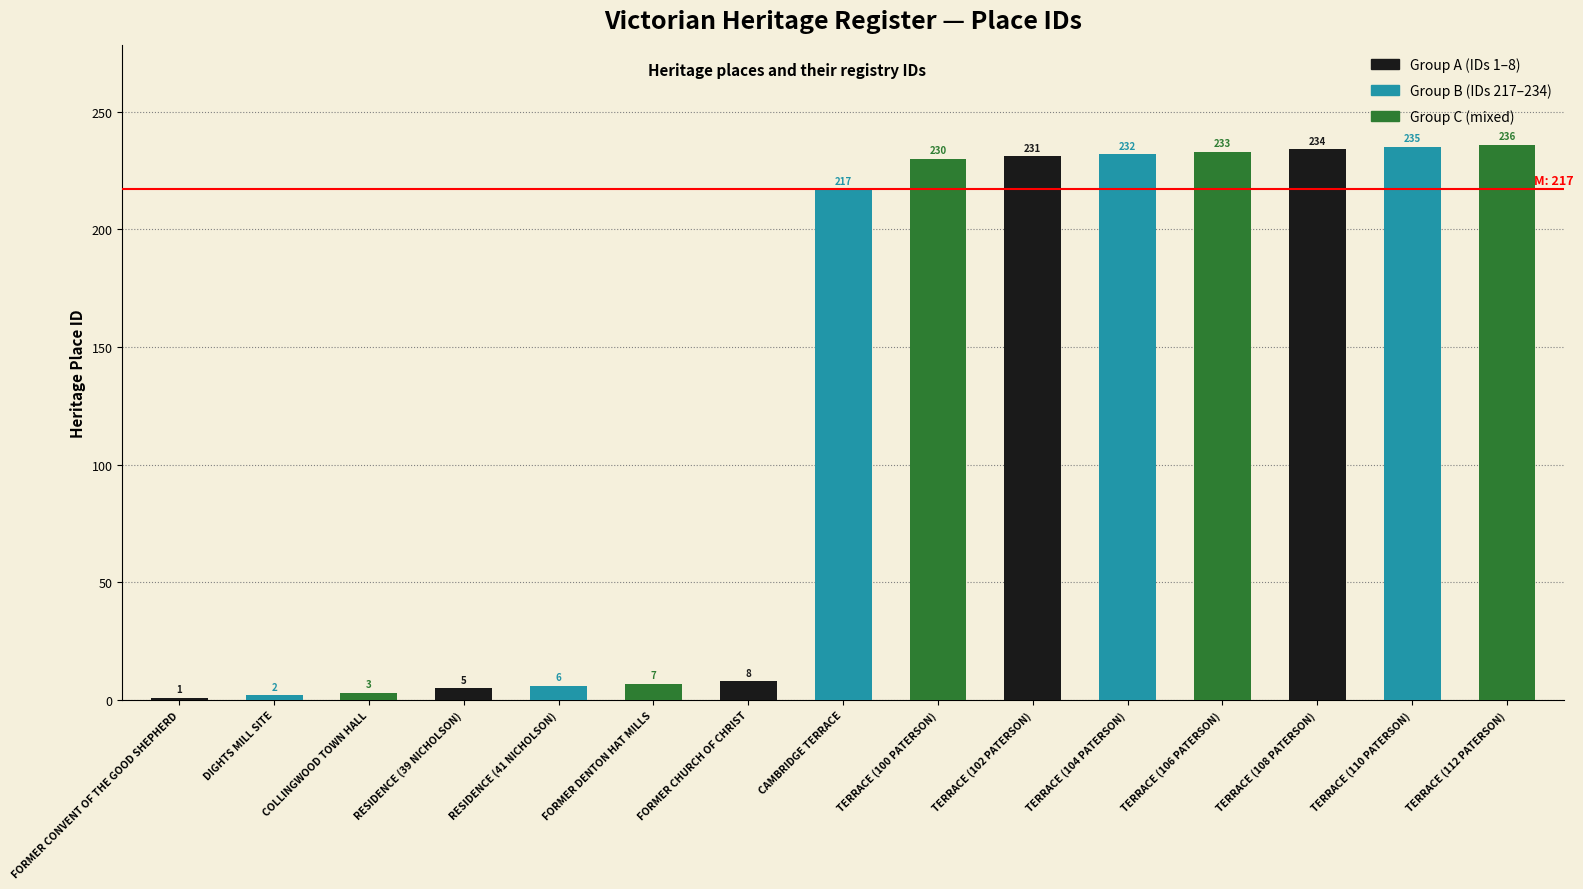

Rank the categories by value from lowest to highest.

FORMER CONVENT OF THE GOOD SHEPHERD, DIGHTS MILL SITE, COLLINGWOOD TOWN HALL, RESIDENCE (39 NICHOLSON), RESIDENCE (41 NICHOLSON), FORMER DENTON HAT MILLS, FORMER CHURCH OF CHRIST, CAMBRIDGE TERRACE, TERRACE (100 PATERSON), TERRACE (102 PATERSON), TERRACE (104 PATERSON), TERRACE (106 PATERSON), TERRACE (108 PATERSON), TERRACE (110 PATERSON), TERRACE (112 PATERSON)